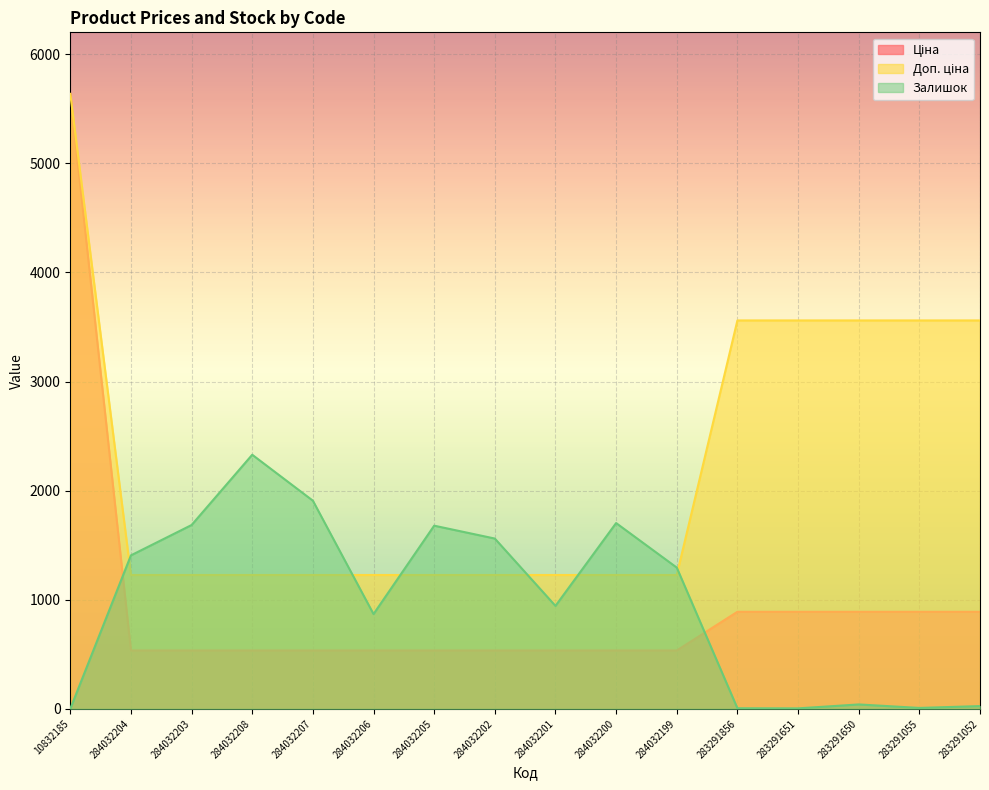

At which category is the sum across all series the highest?

10832185